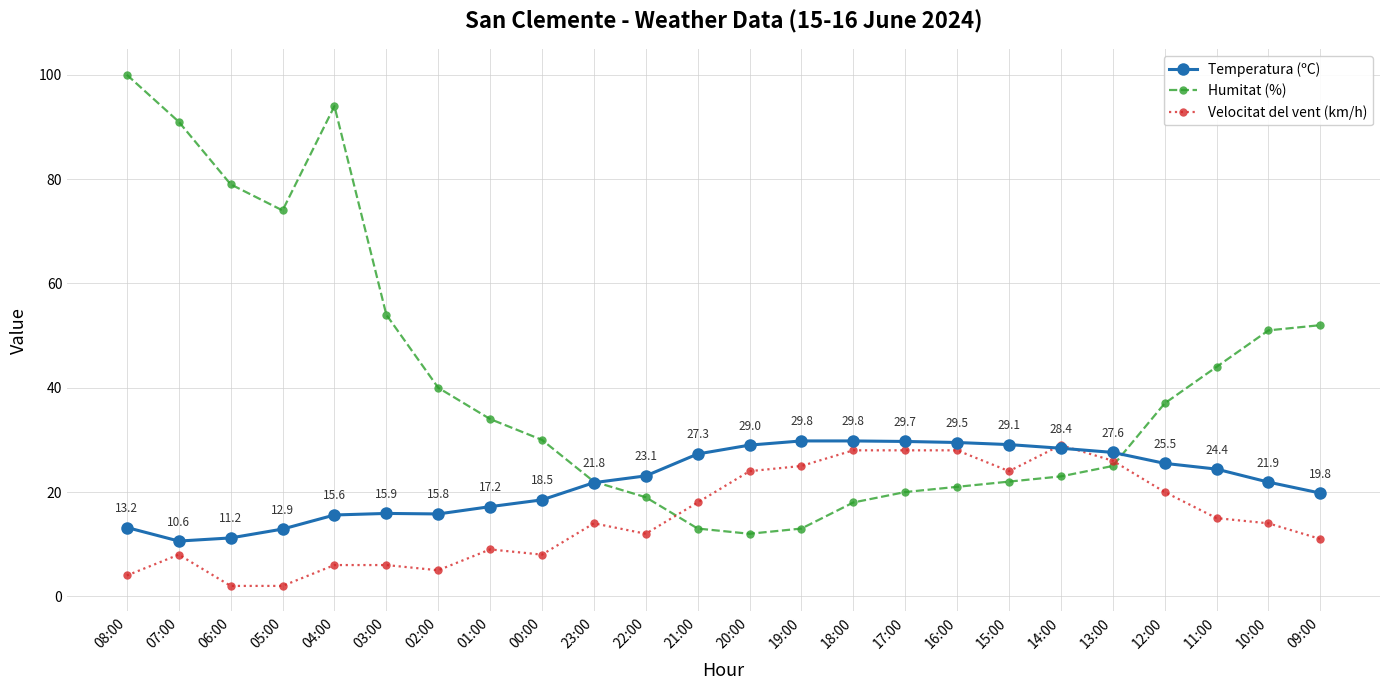

What is the highest value of the Temperatura (ºC) series?

29.8